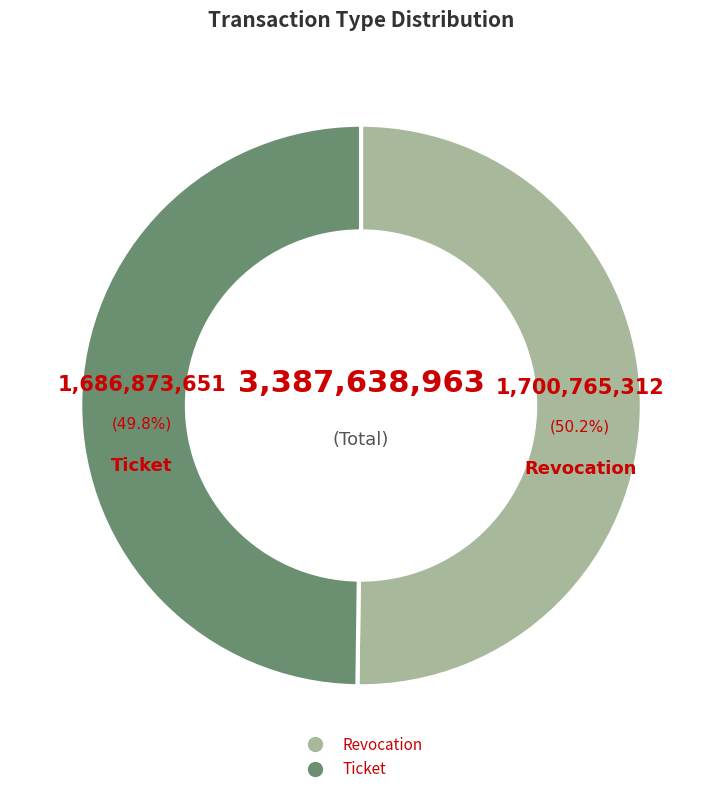

How many segments does this pie chart have?

2